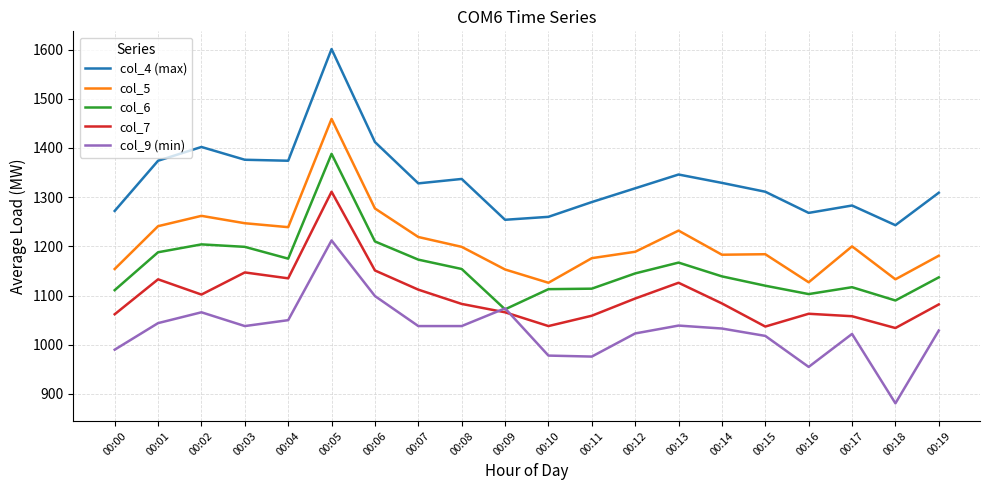

What is the minimum value shown in the chart?

881